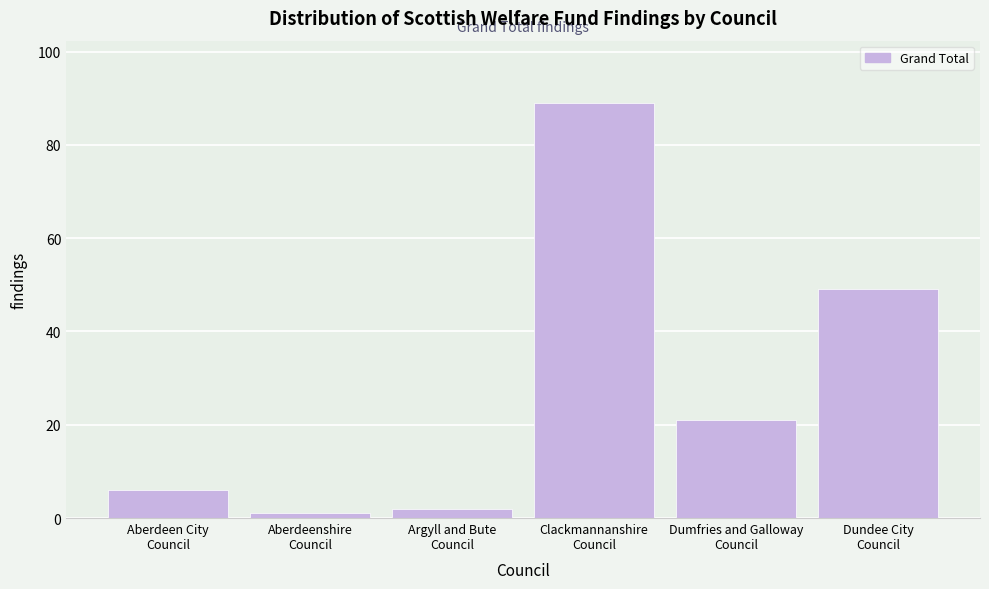

Reading right to left, extract all data points from this chart.

49	21	89	2	1	6